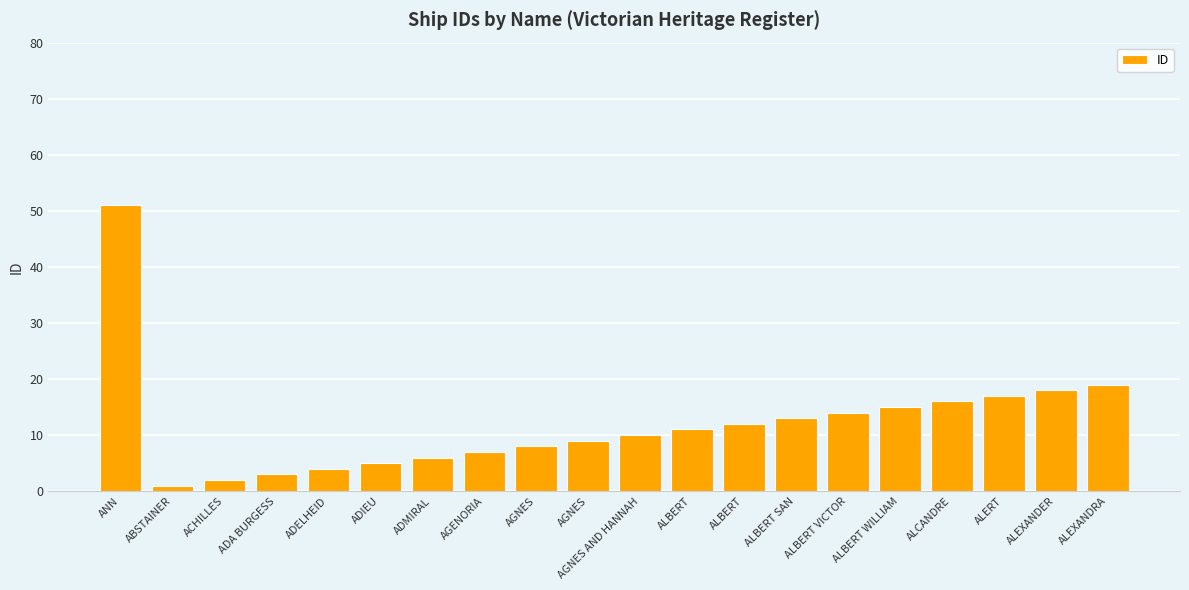

Count the number of data series in this chart.

1